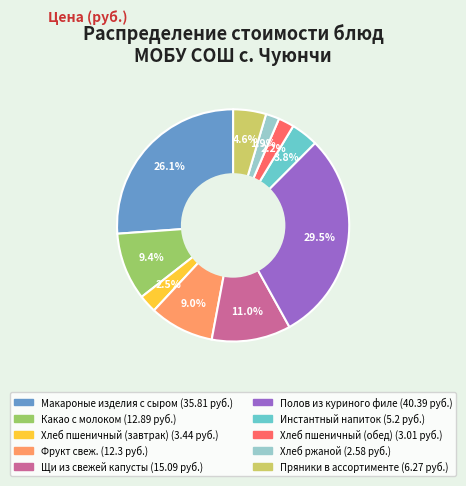

How many slices are in this pie chart?

10